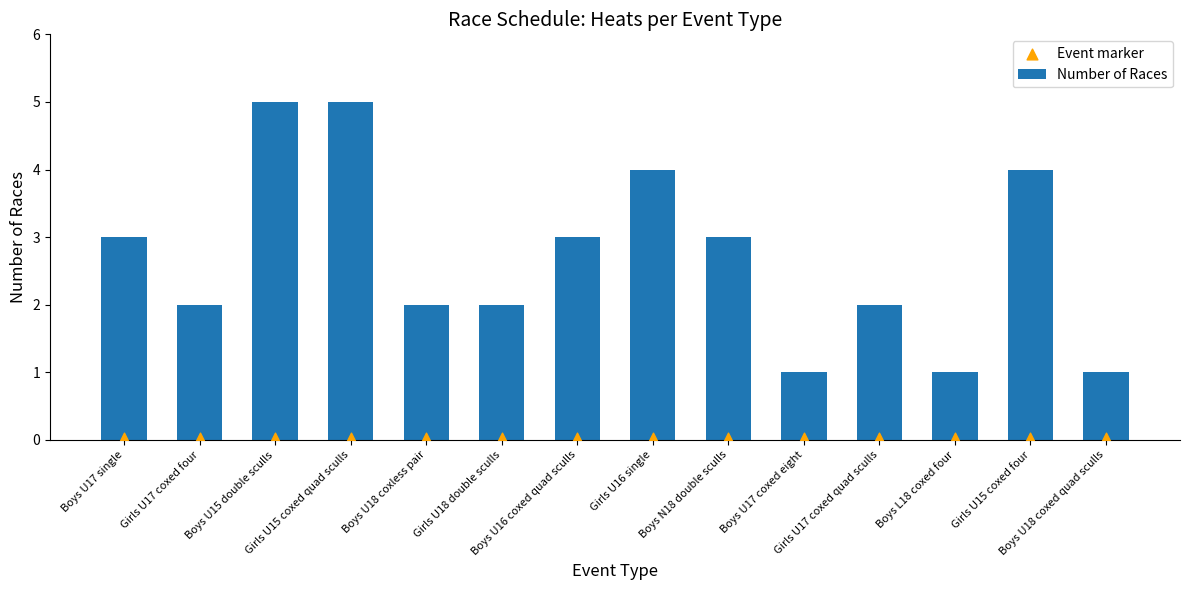

Which series reaches the minimum Y coordinate?

Event marker